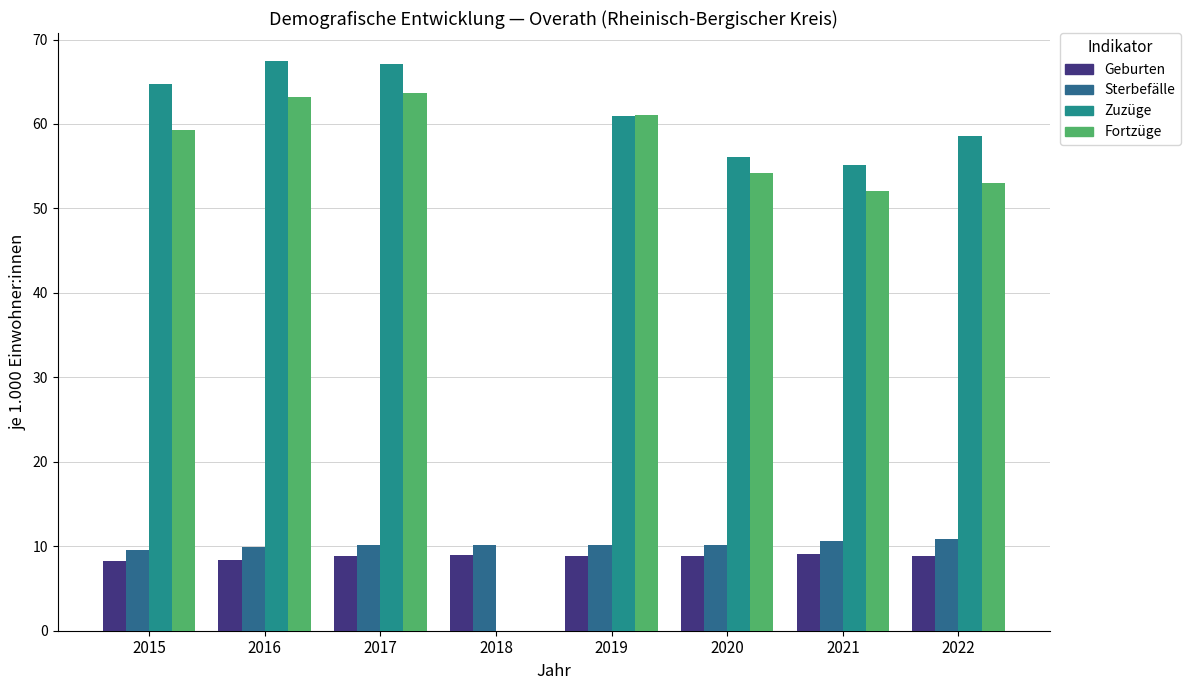

How many bars are there in total?

32